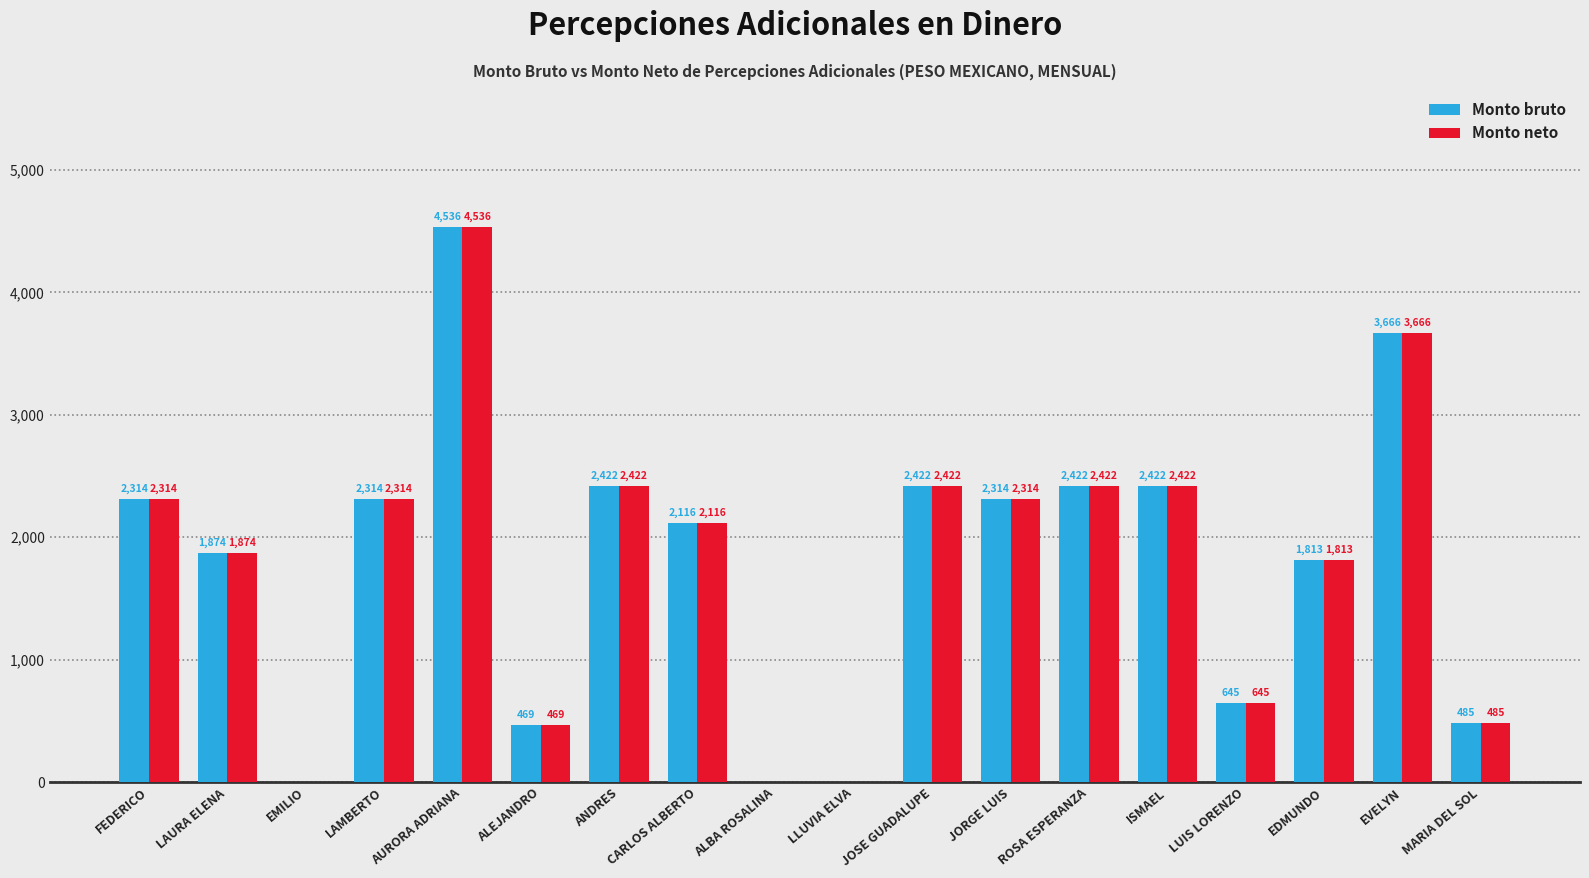

Is the value of Monto neto at MARIA DEL SOL greater than the value of Monto bruto at LAMBERTO?

No